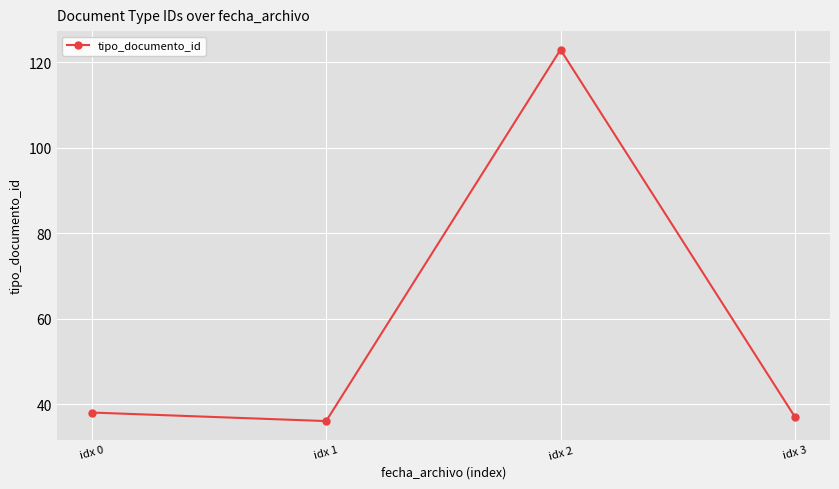

What is the minimum value shown in the chart?

36